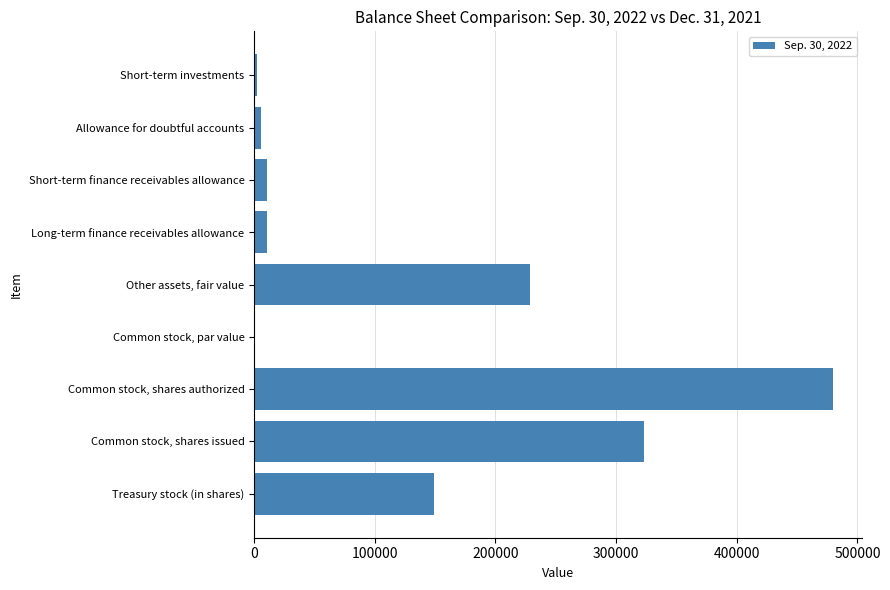

Between Common stock, shares issued and Allowance for doubtful accounts, which is larger?

Common stock, shares issued